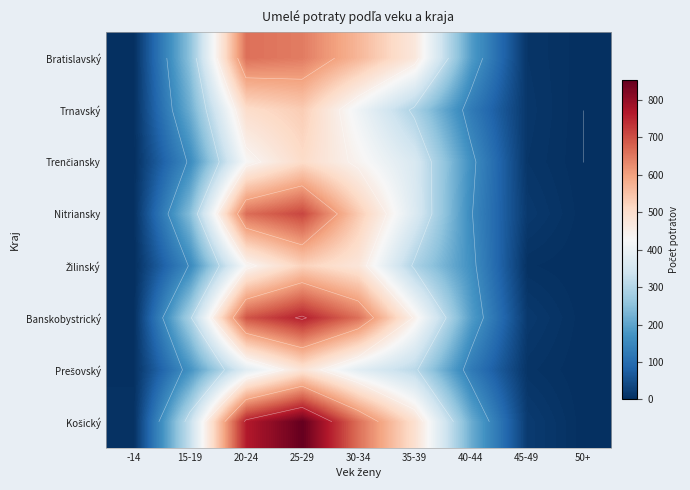

The value of Bratislavský at 45-49 is 10. True or false?

True